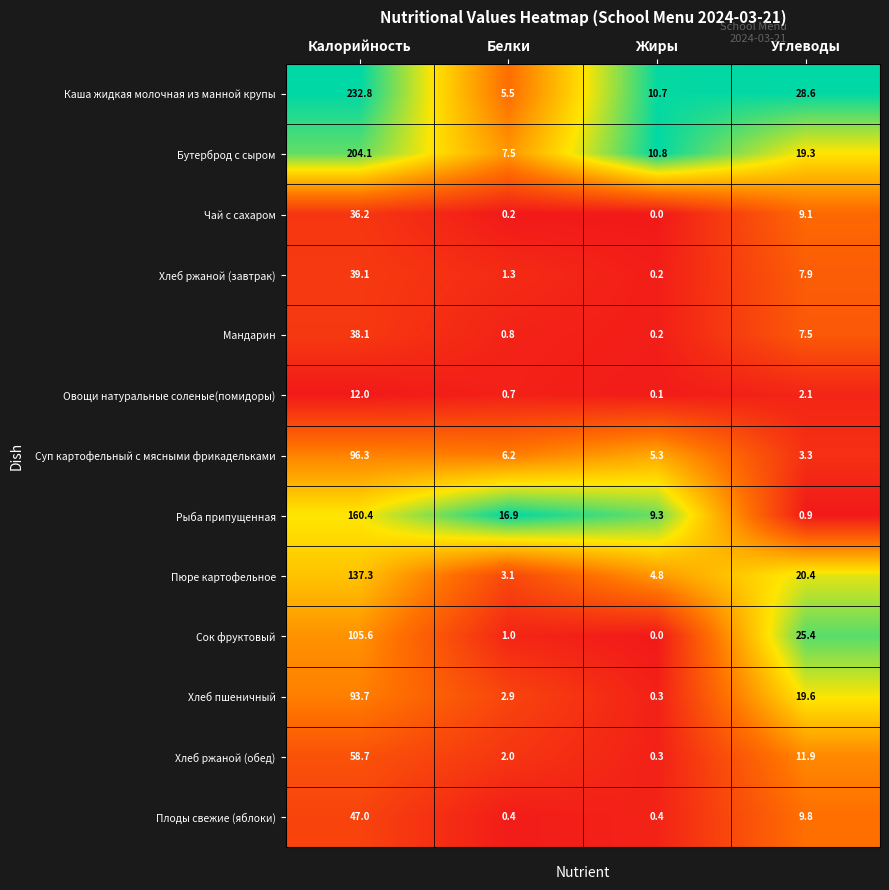

At Калорийность, list the series in order from smallest to largest.

Овощи натуральные соленые(помидоры), Чай с сахаром, Мандарин, Хлеб ржаной (завтрак), Плоды свежие (яблоки), Хлеб ржаной (обед), Хлеб пшеничный, Суп картофельный с мясными фрикадельками, Сок фруктовый, Пюре картофельное, Рыба припущенная, Бутерброд с сыром, Каша жидкая молочная из манной крупы